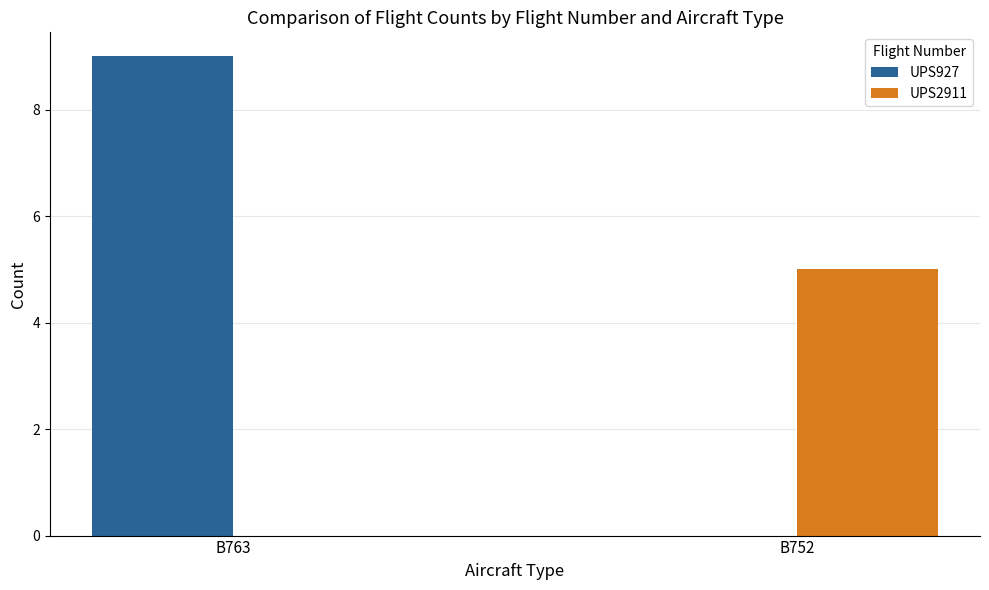

Reading left to right, extract all data points from this chart.

UPS927: 9	0
UPS2911: 0	5